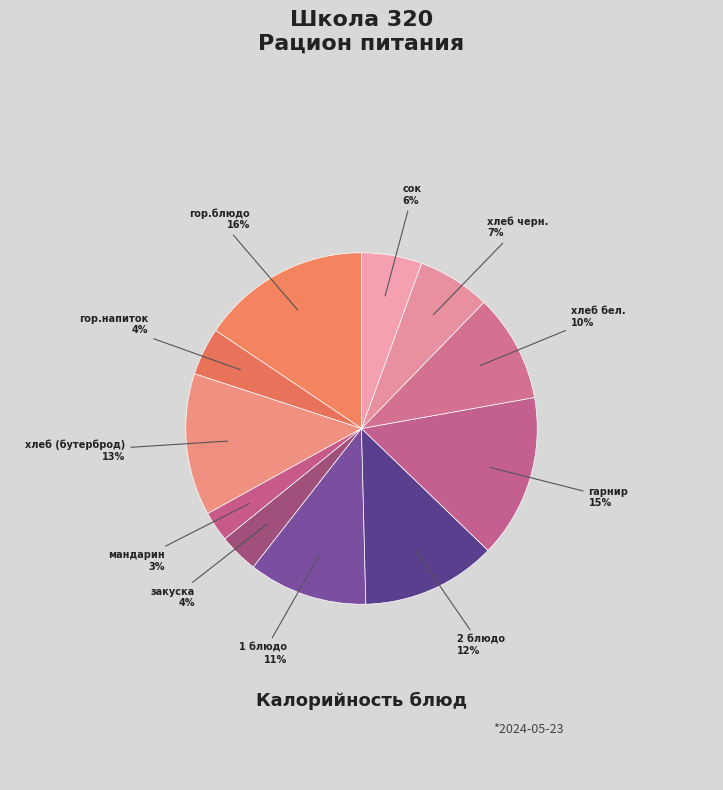

Does мандарин account for over 50% of the chart?

No